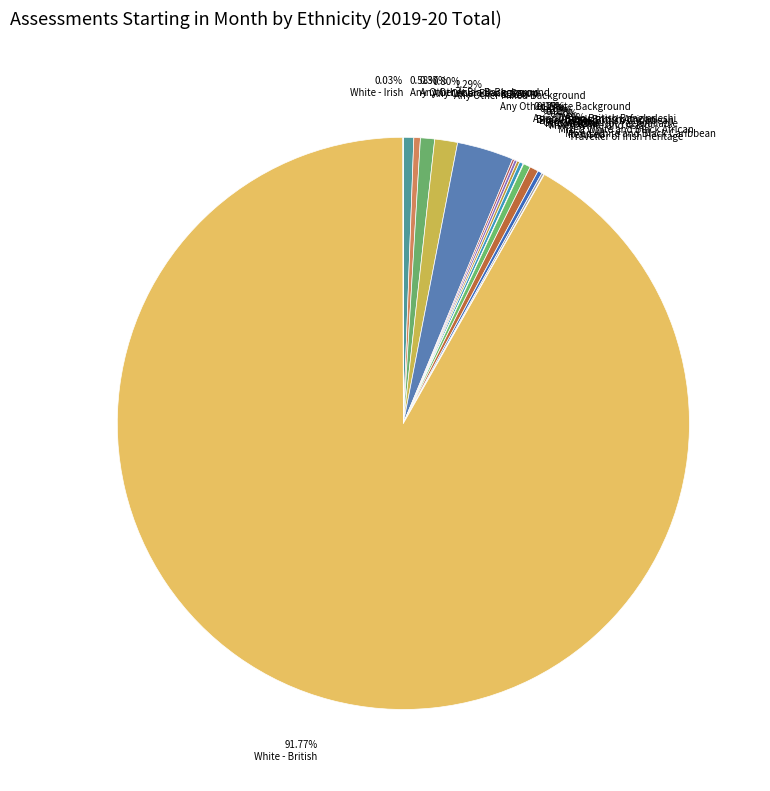

Which category has the biggest portion of the pie?

White - British